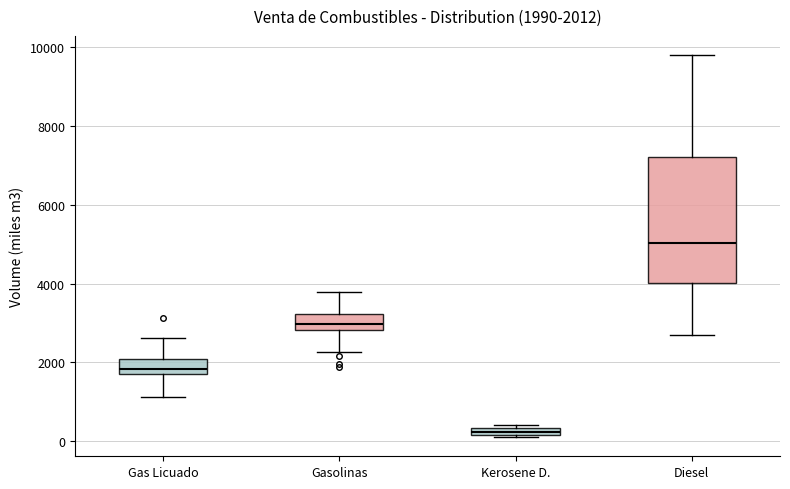

Which box is the tallest, from its lower edge to its upper edge?

Diesel